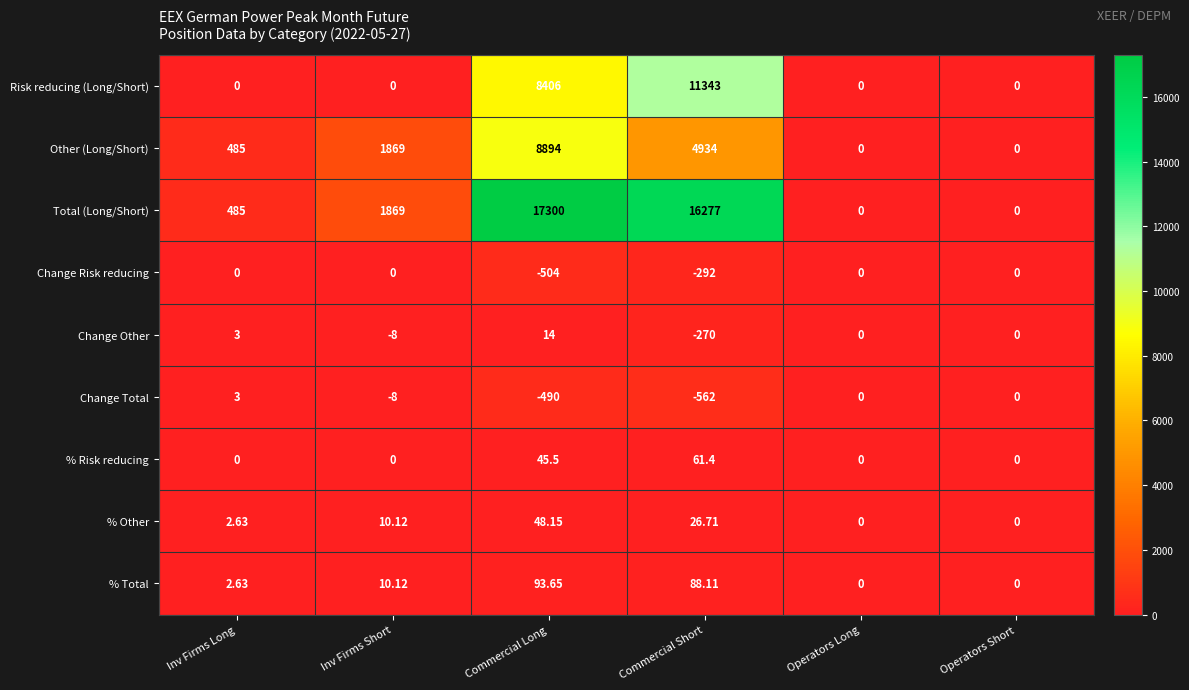

Which category has the highest value across all series?

Commercial Long